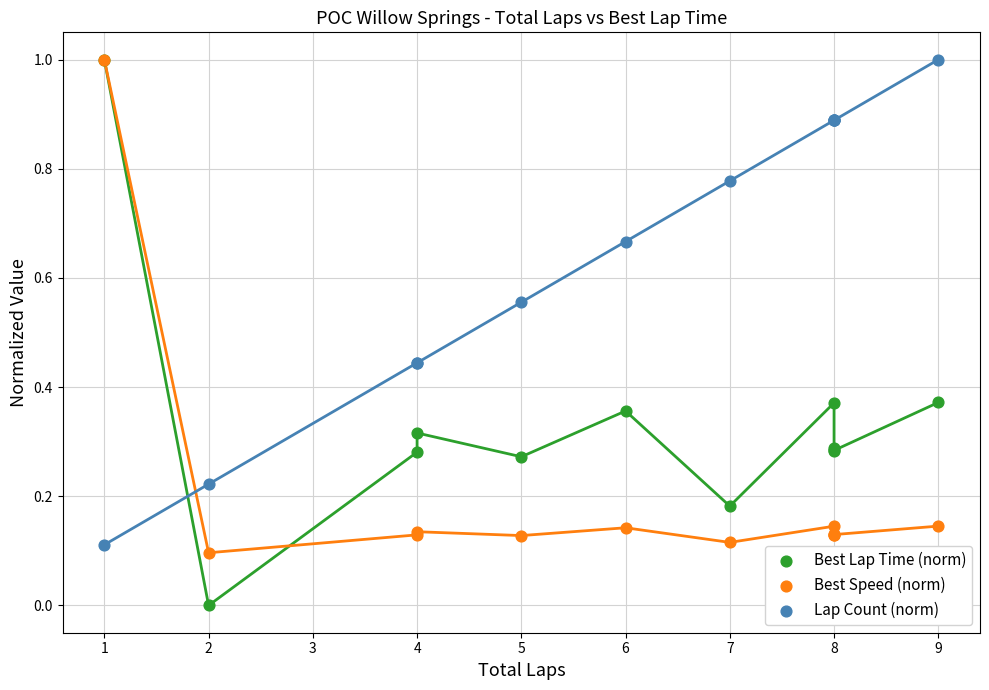

Which series has the largest Y range (max minus min)?

Best Lap Time (norm)